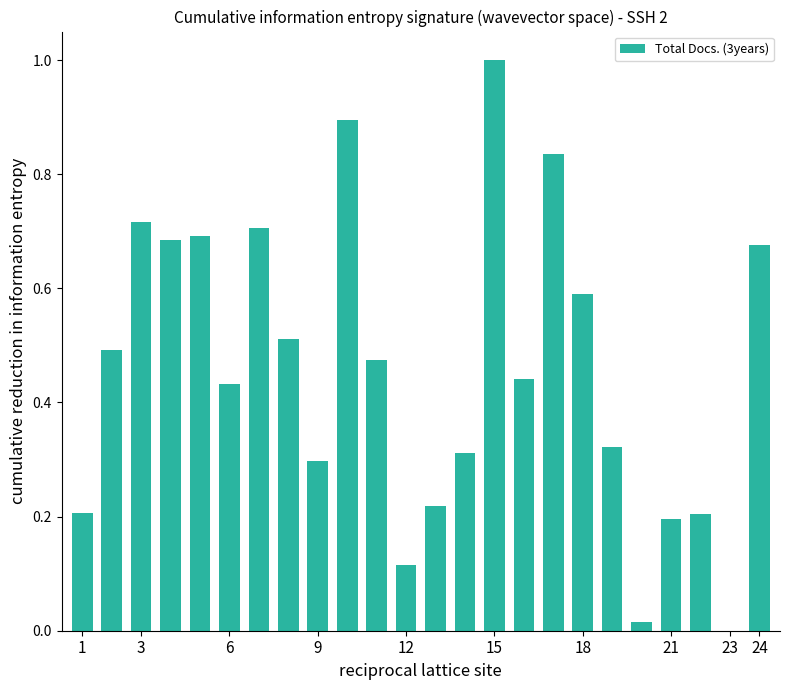

How many distinct data groups are displayed?

1